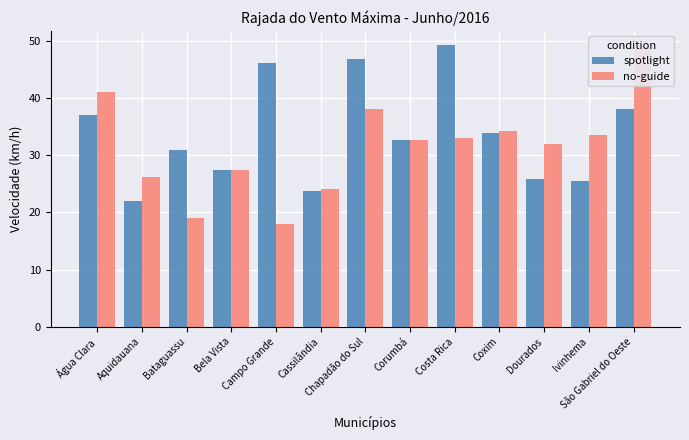

At which category is the sum across all series the highest?

São Gabriel do Oeste